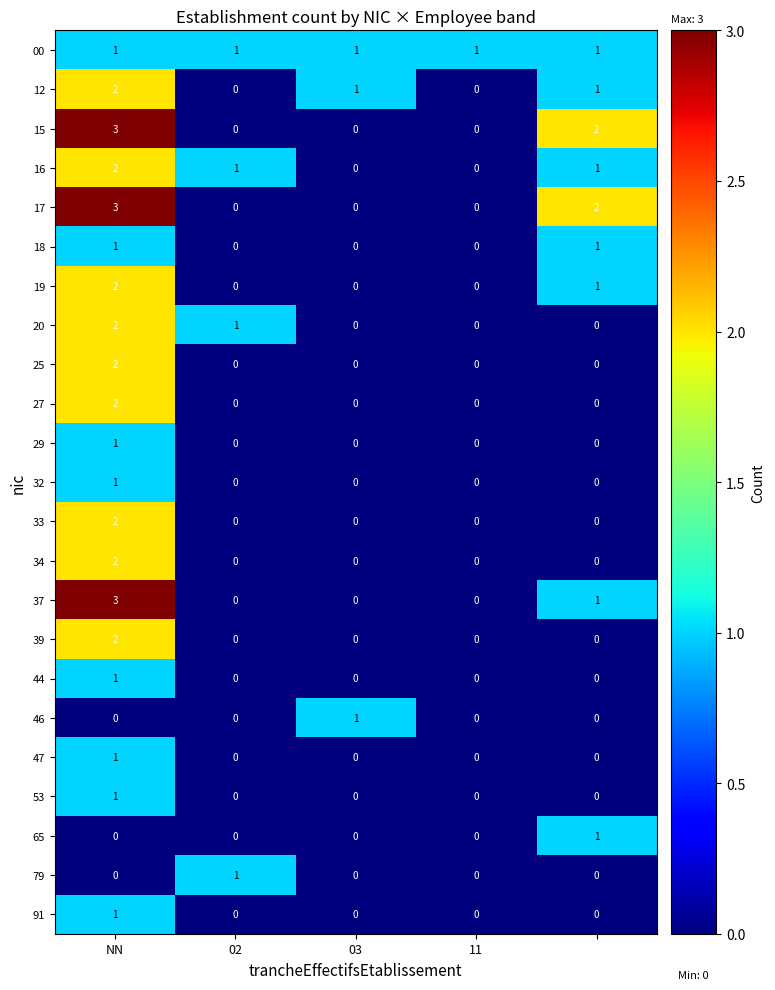

How many 19 values are between 0 and 1?

4